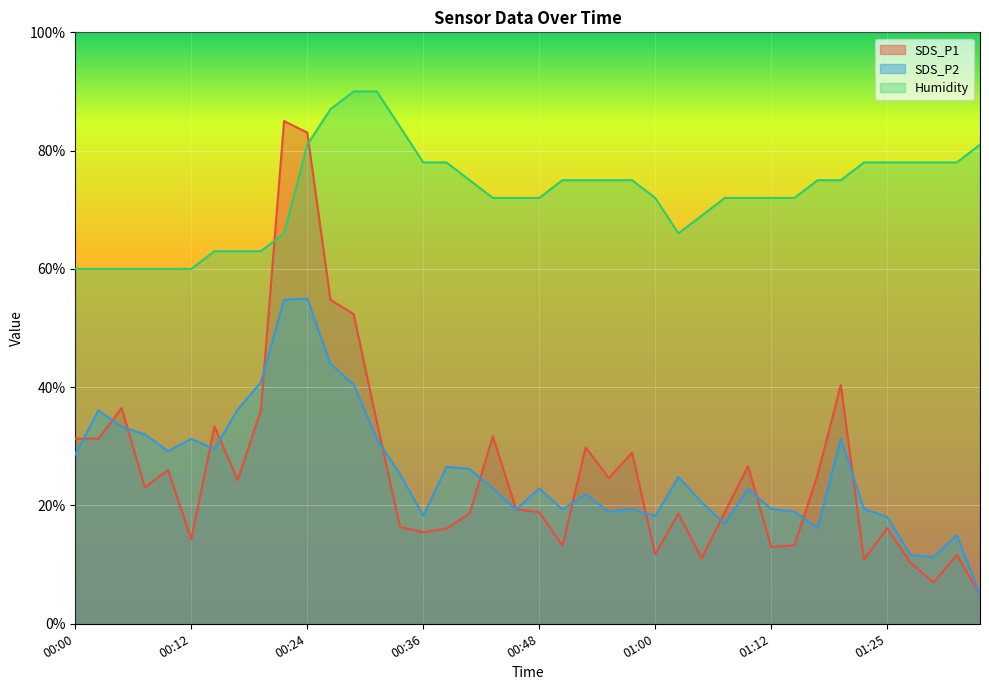

Read the Humidity value at 01:20.

75.0